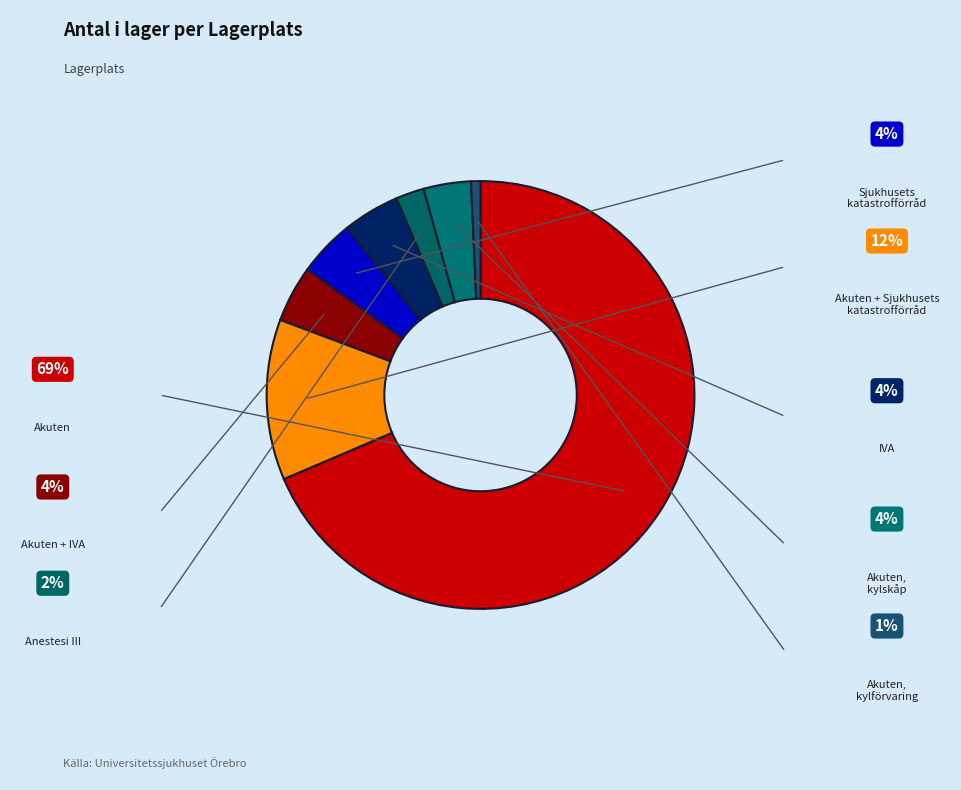

Approximately how many times larger is the value at Sjukhusets katastrofförråd compared to Anestesi III?

2.0